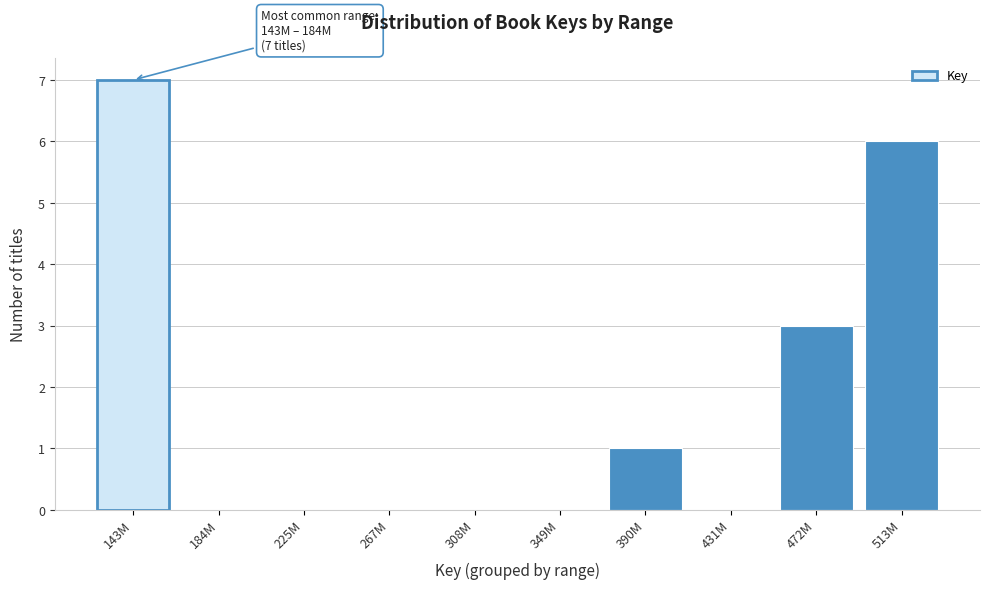

Reading left to right, extract all data points from this chart.

143M=7	184M=0	225M=0	267M=0	308M=0	349M=0	390M=1	431M=0	472M=3	513M=6